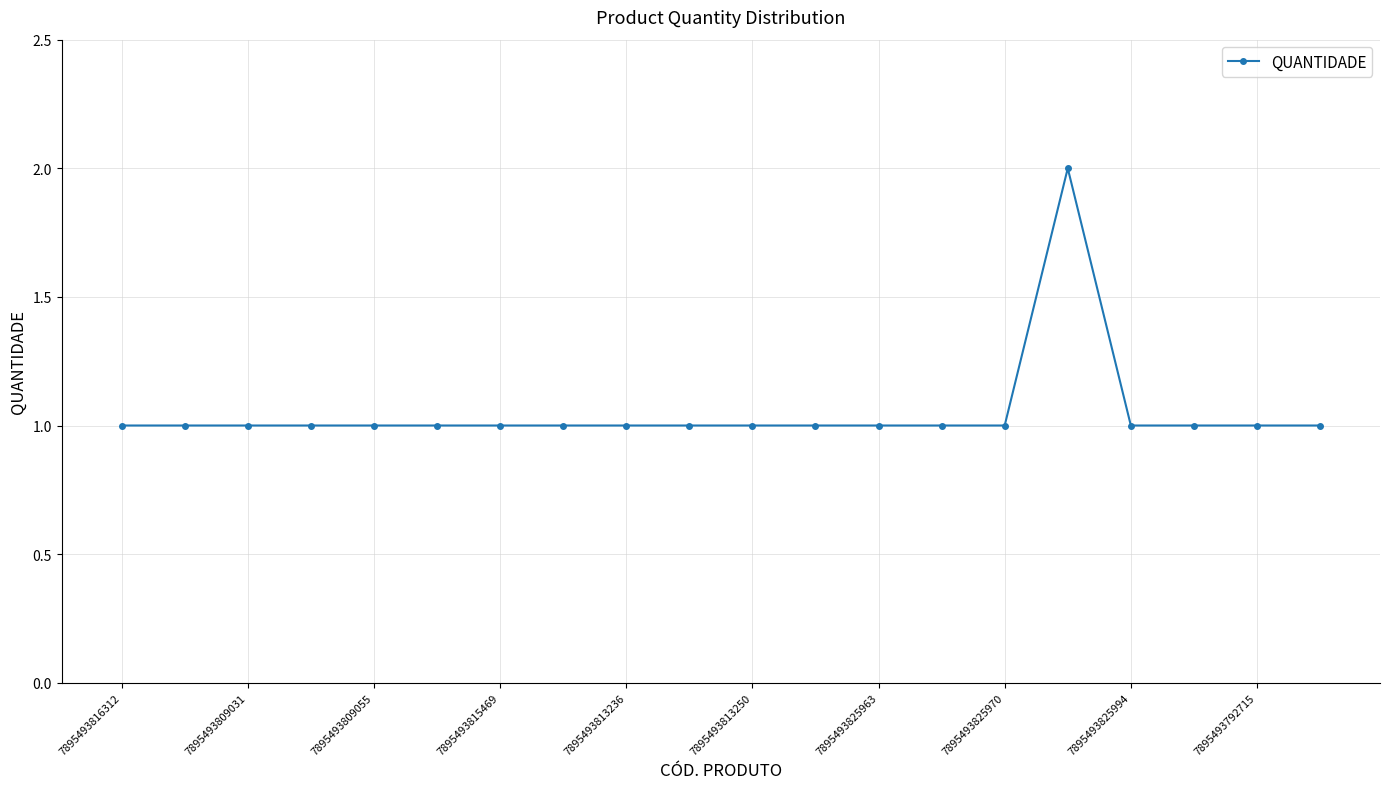

What is the minimum value shown in the chart?

1